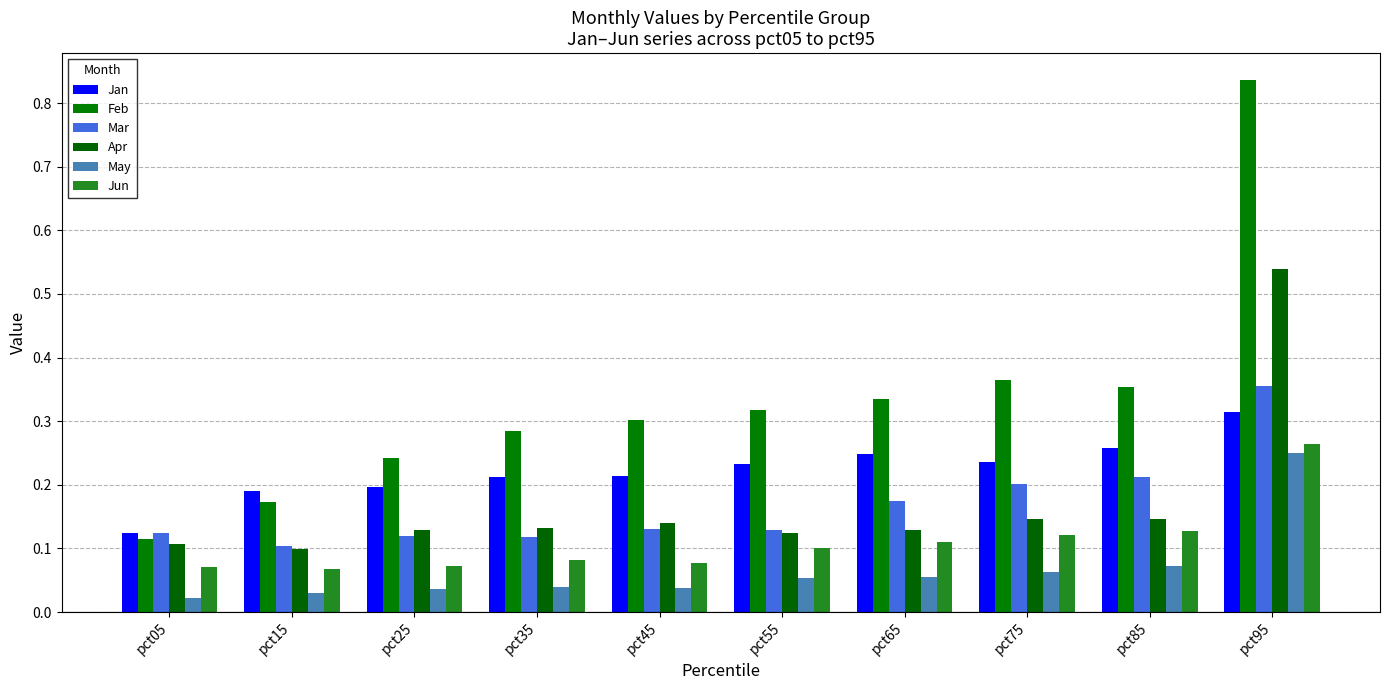

Does the chart contain any negative values?

No